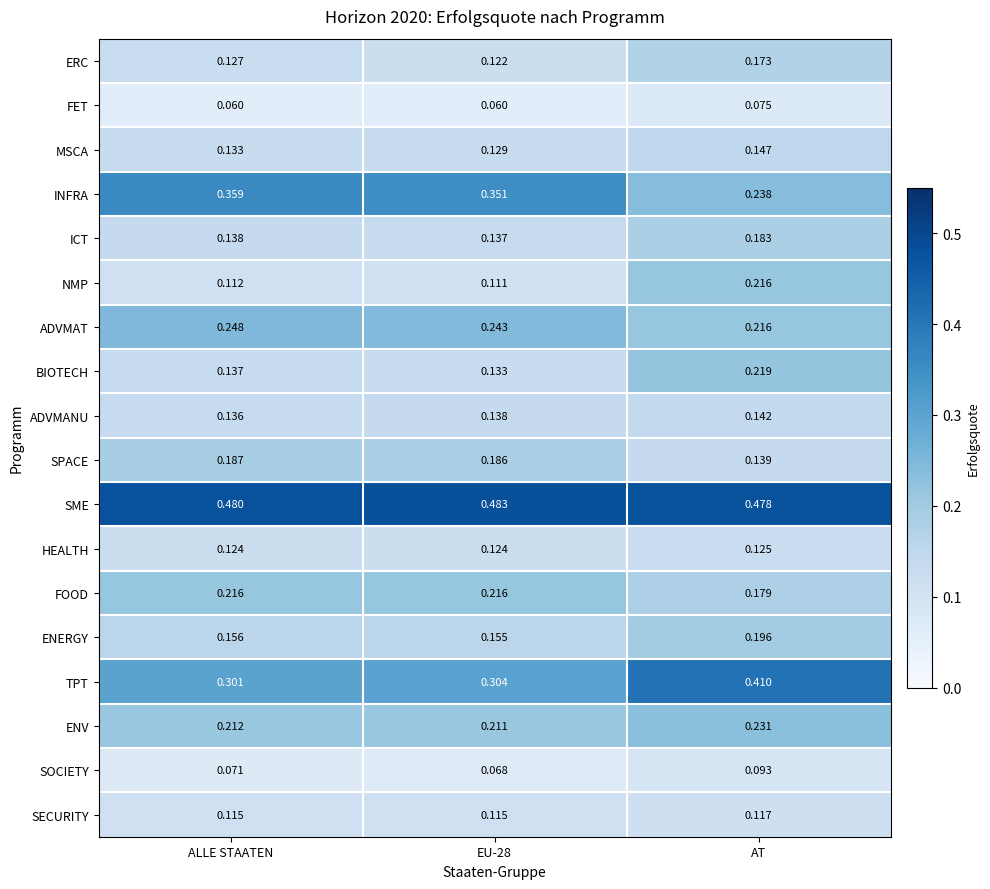

Which category has the lowest value in the ADVMANU series?

ALLE STAATEN